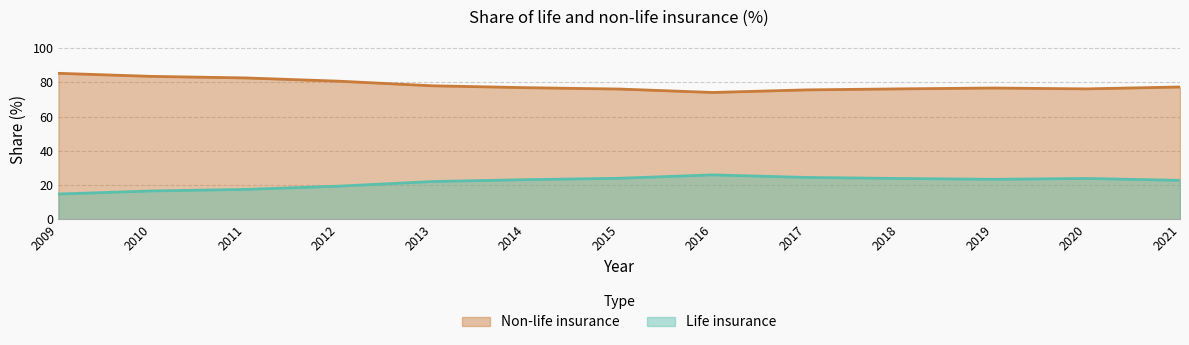

True or false: Life insurance and Non-life insurance intersect in this chart.

False